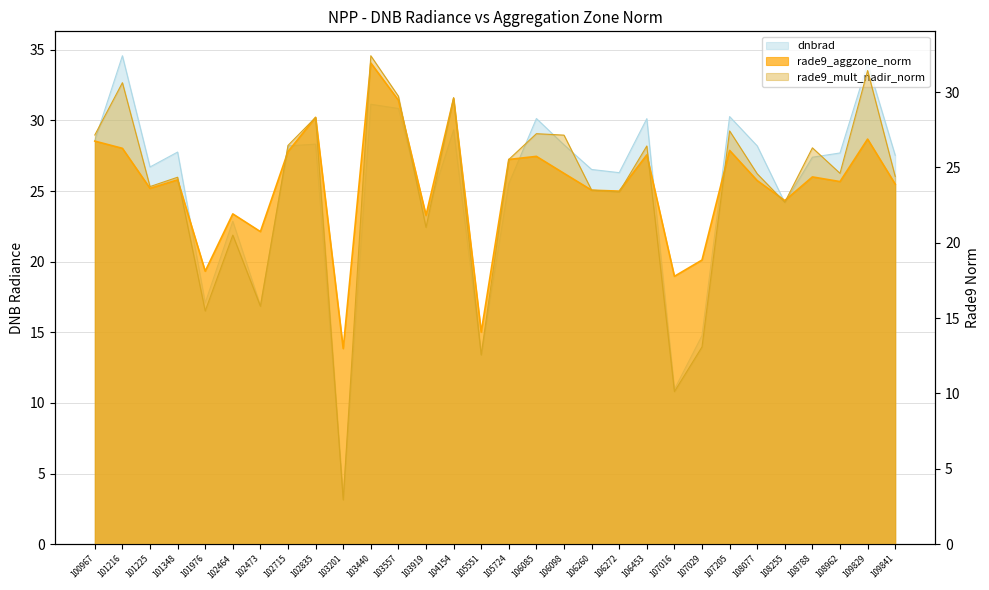

What is the value of the rade9_aggzone_norm point at the 12th from the left?

29.5